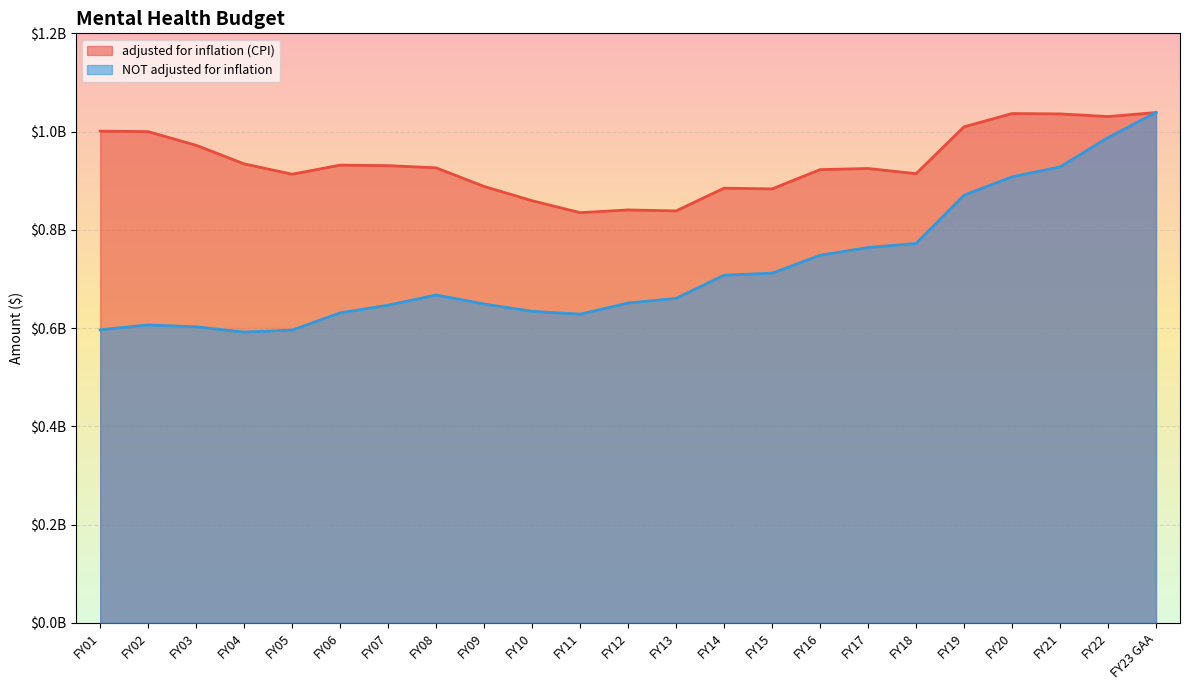

List the series in order of their overall mean, lowest first.

NOT adjusted for inflation, adjusted for inflation (CPI)